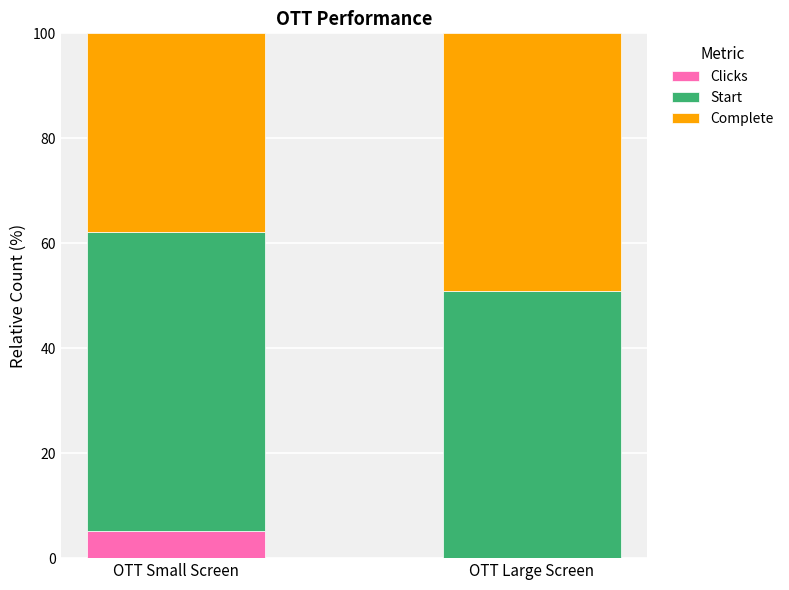

What is the highest value of the Clicks series?

5.1